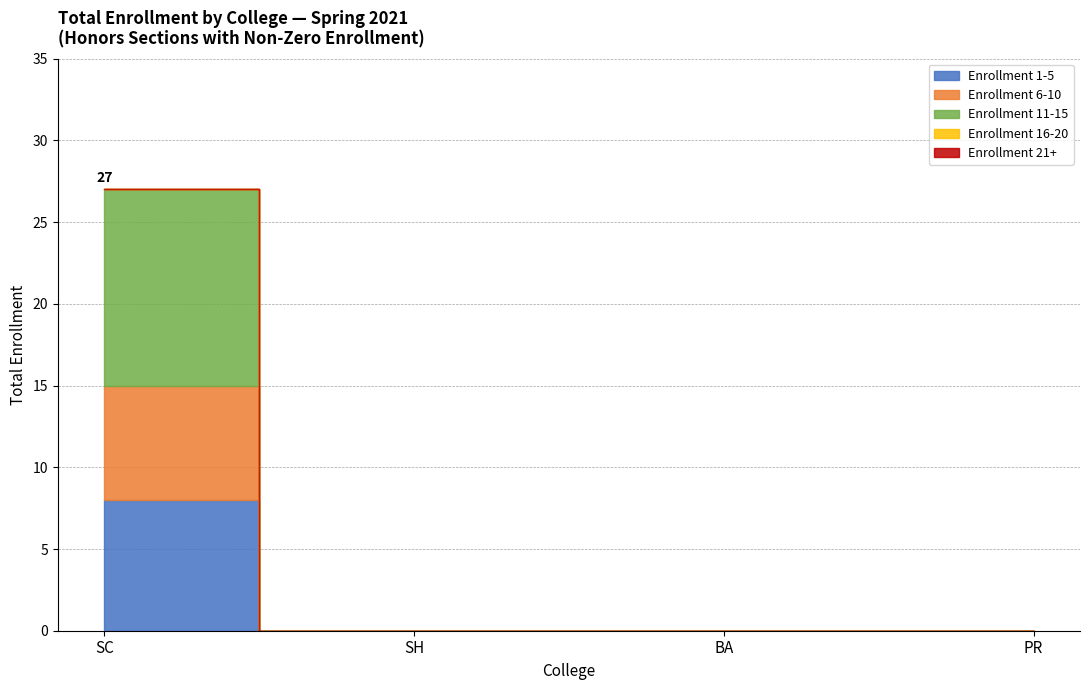

Is the value of Total Enrollment (10-14) at SH greater than the value of Total Enrollment (20+) at SC?

No